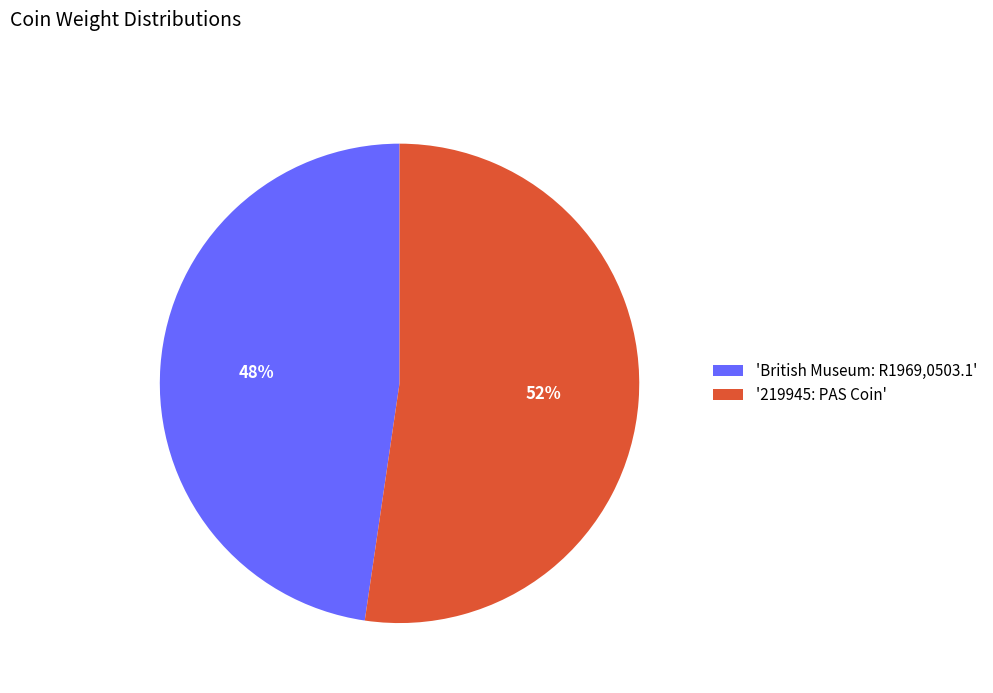

Combined, do '219945: PAS Coin' and 'British Museum: R1969,0503.1' account for over 50%?

Yes